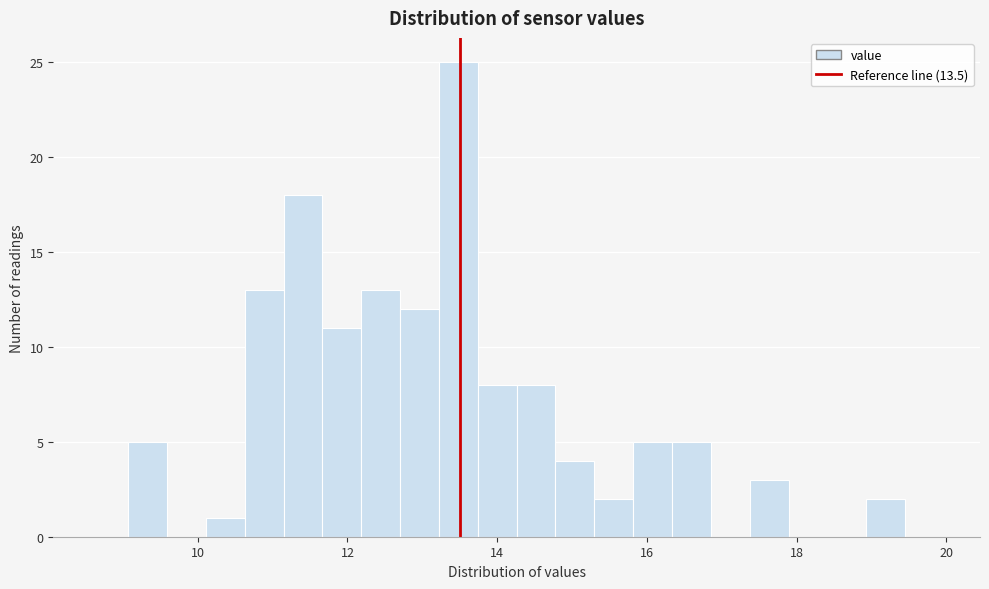

Read against the x-axis, roughly where is the centre of the tallest bar?

13.4